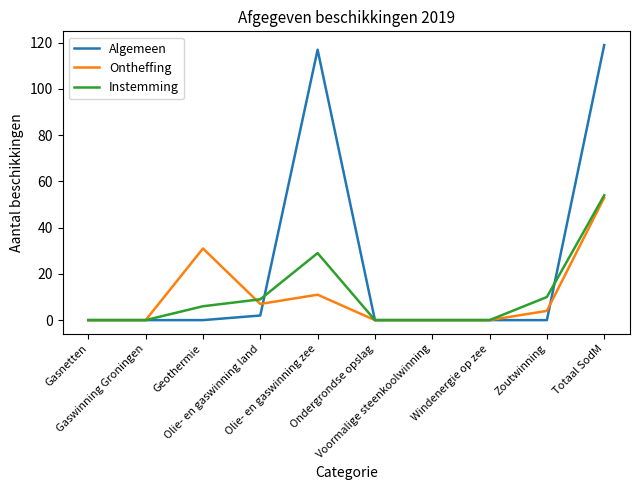

Reading left to right, list all the values displayed in this chart.

Algemeen: 0	0	0	2	117	0	0	0	0	119
Ontheffing: 0	0	31	7	11	0	0	0	4	53
Instemming: 0	0	6	9	29	0	0	0	10	54